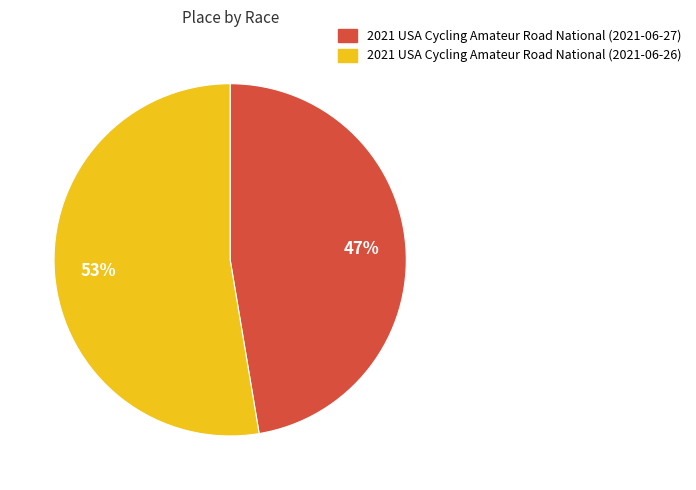

How many segments does this pie chart have?

2